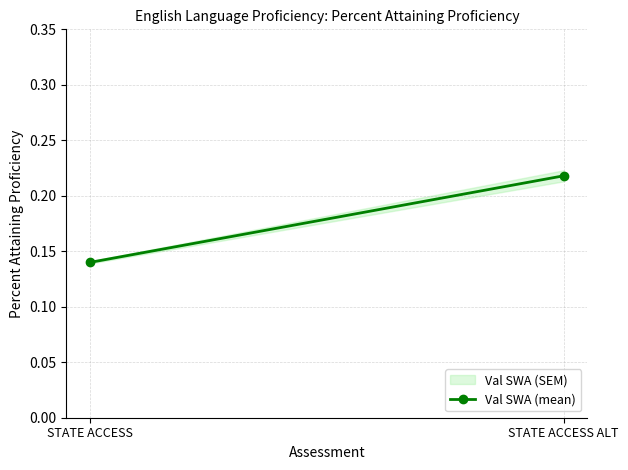

Rank the categories by value from lowest to highest.

STATE ACCESS, STATE ACCESS ALT